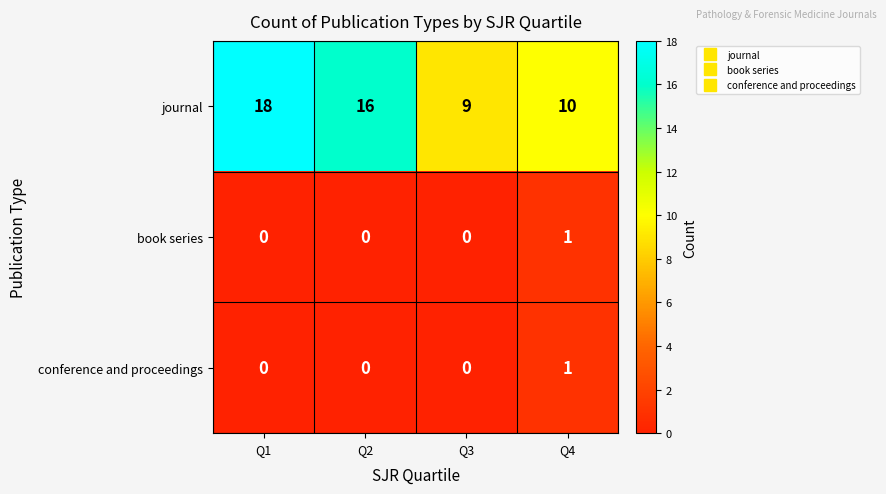

Reading right to left, extract all data points from this chart.

journal: Q4=10	Q3=9	Q2=16	Q1=18
book series: Q4=1	Q3=0	Q2=0	Q1=0
conference and proceedings: Q4=1	Q3=0	Q2=0	Q1=0